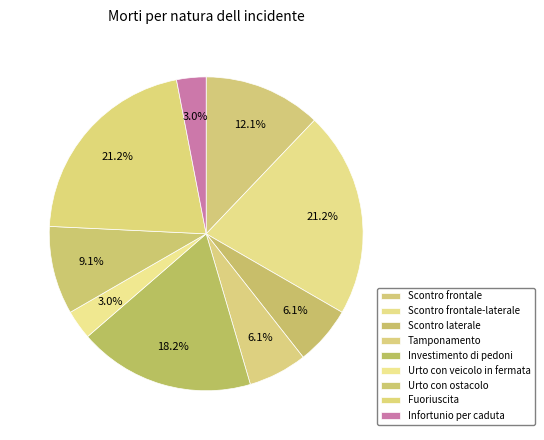

Is the sum of Fuoriuscita and Urto con ostacolo greater than half?

No